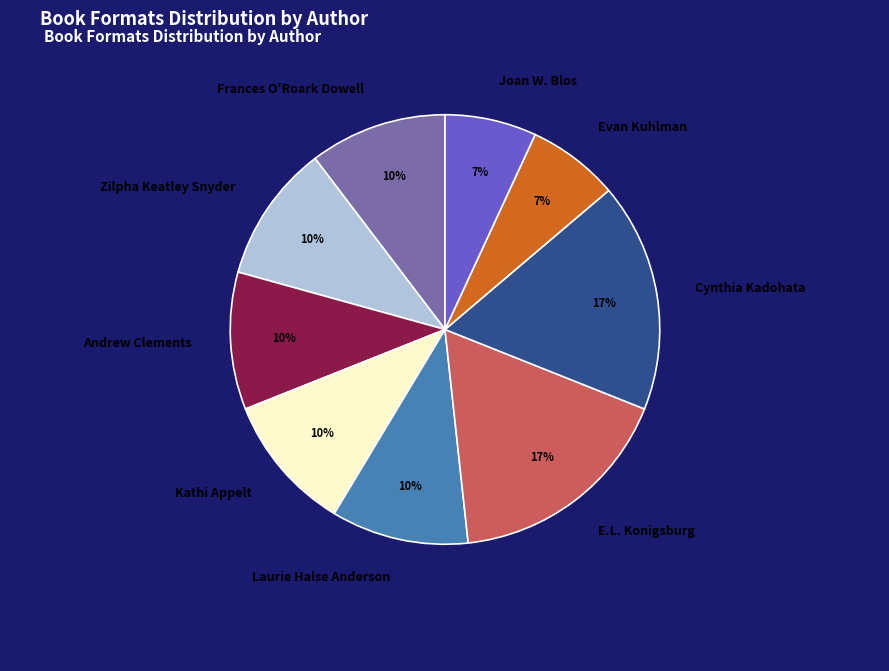

What is the smallest slice in the pie chart?

Evan Kuhlman